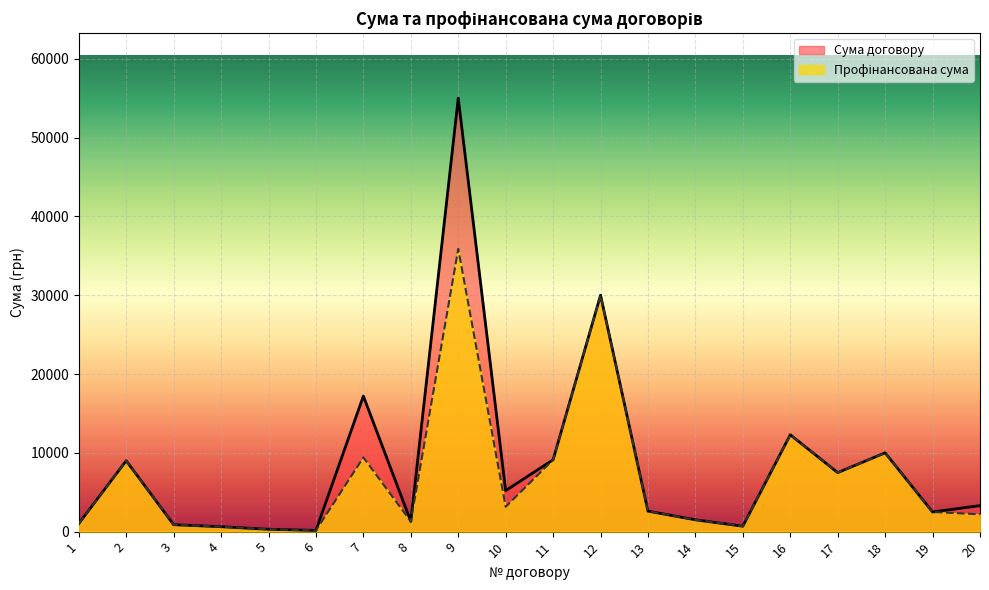

Rank the series at 19 from lowest to highest value.

Сума договору, Профінансована сума